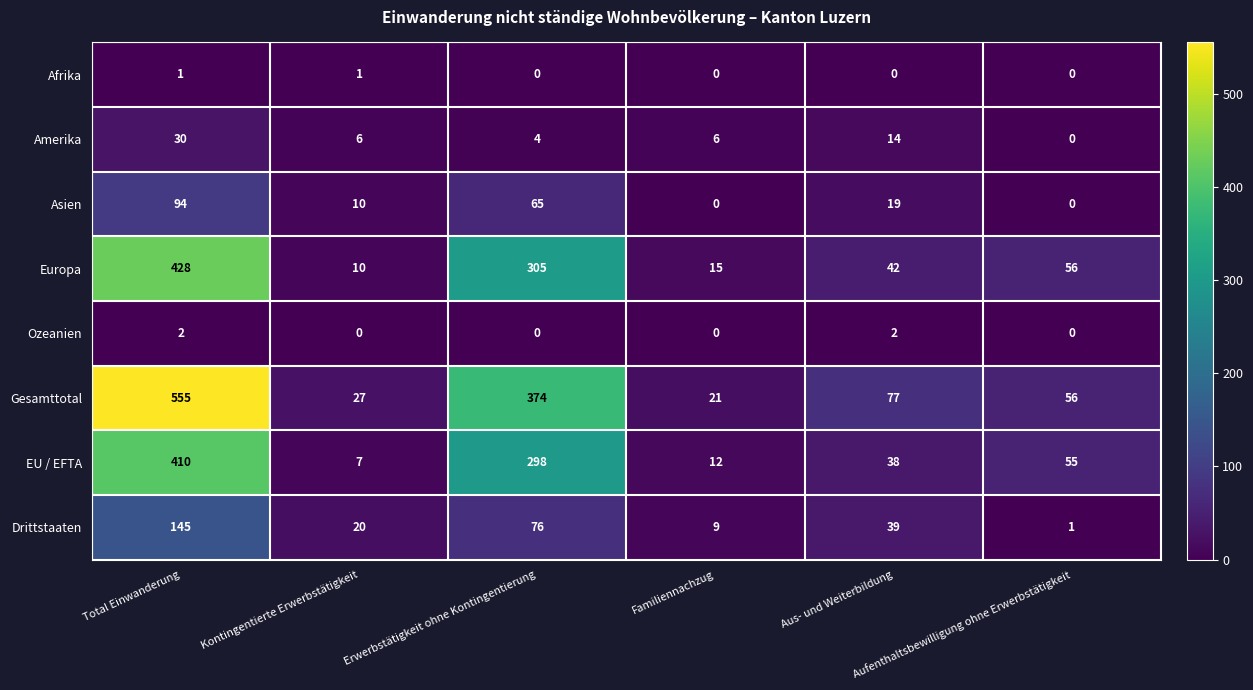

At which category is the sum across all series the highest?

Total Einwanderung